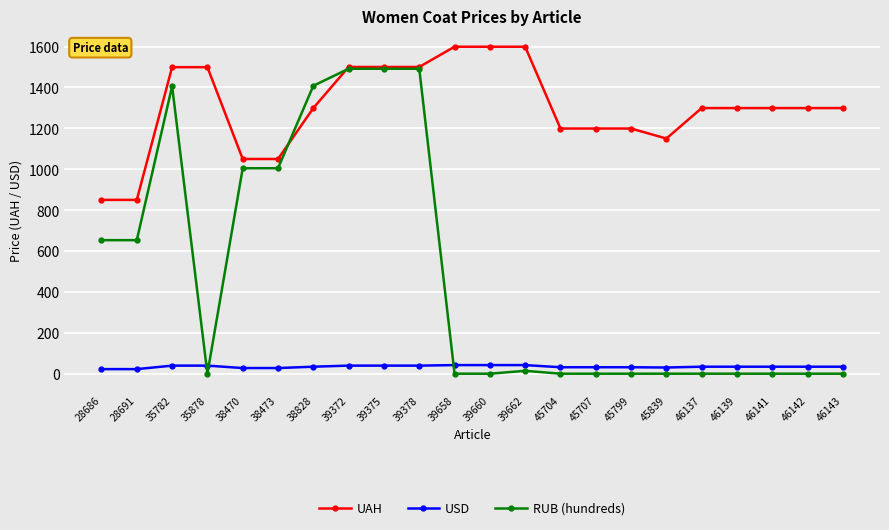

What is the average value of the UAH series?

1301.6